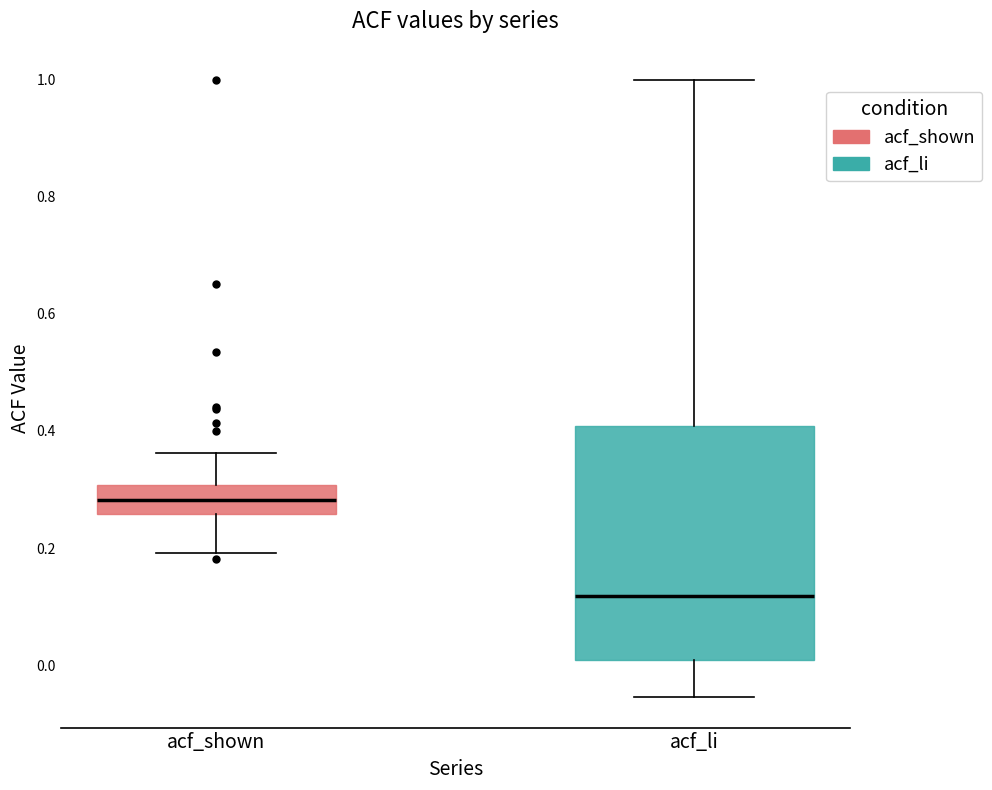

Where is the upper edge of the box for acf_shown on the y-axis? The values are not printed on the chart, so give them approximately, as read against the axis.

0.30